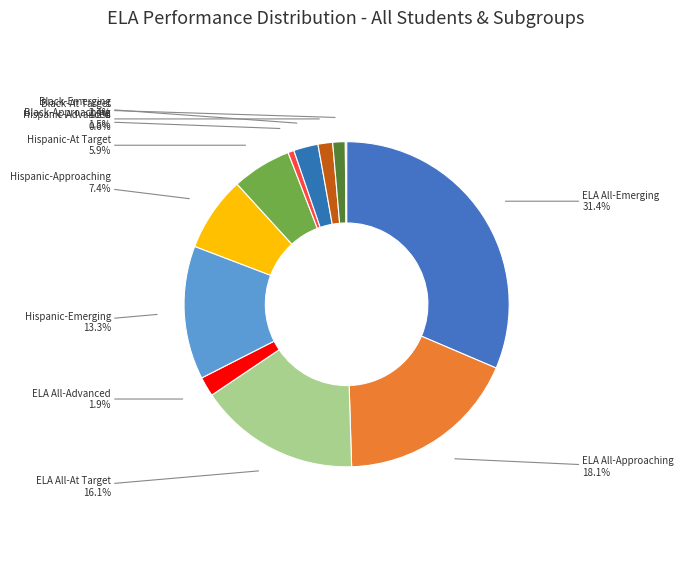

Is there a majority slice in this chart?

No